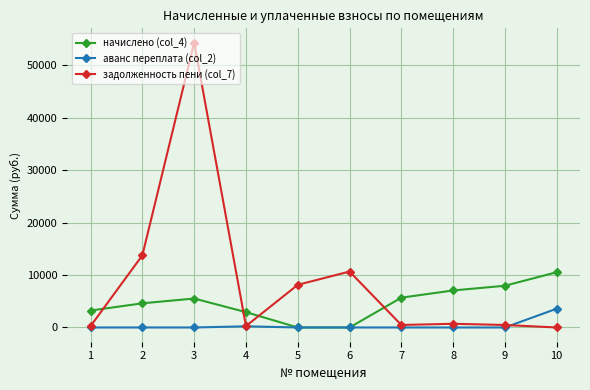

At which category does начислено (col_4) reach its first local peak?

3